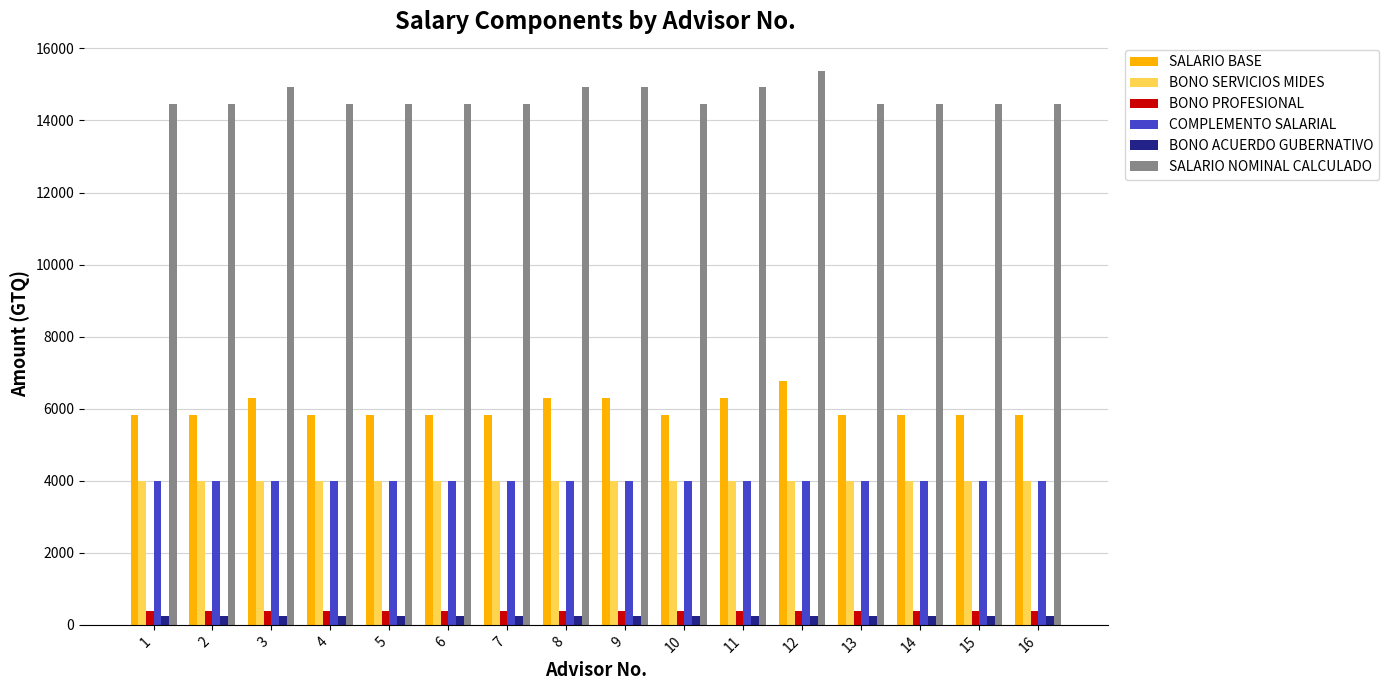

The BONO SERVICIOS MIDES series shows 4000 at 3. True or false?

True